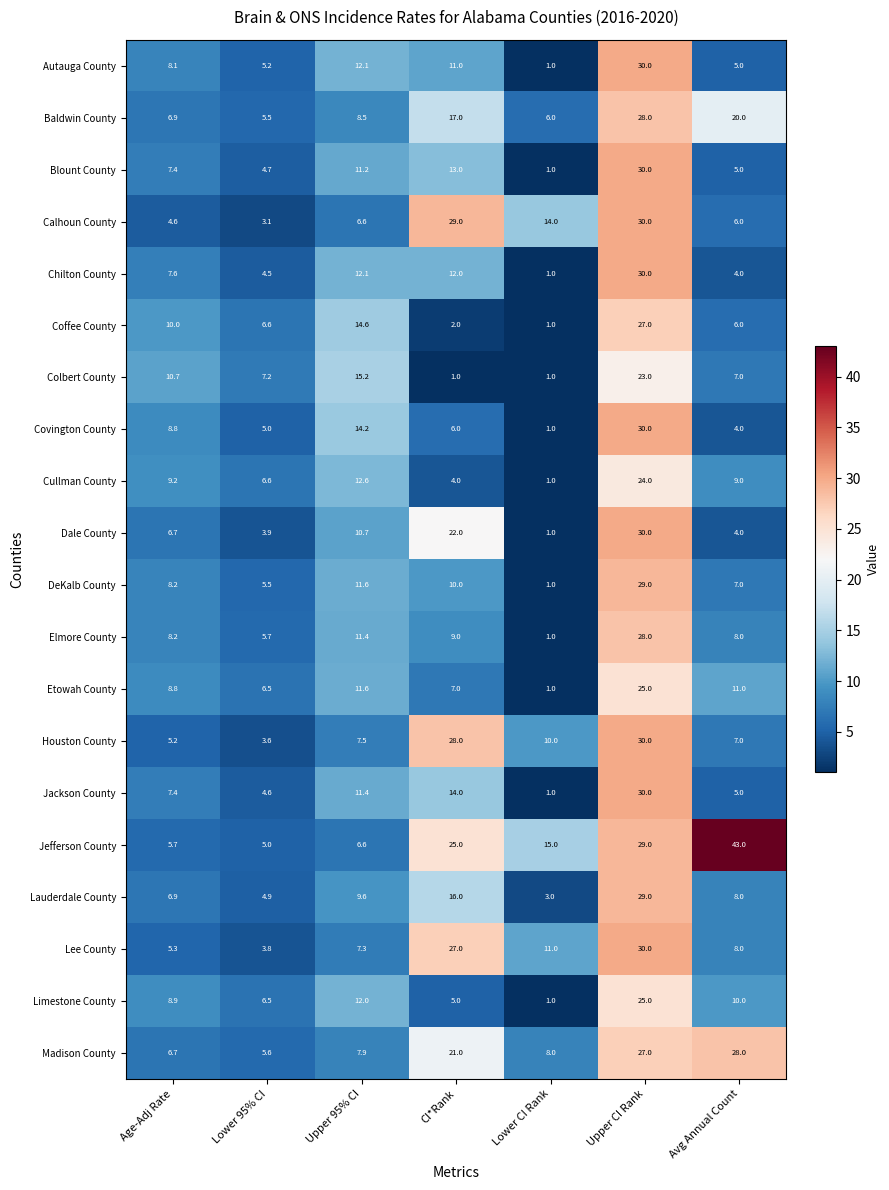

What is the difference between the DeKalb County values at Avg Annual Count and CI*Rank?

3.0